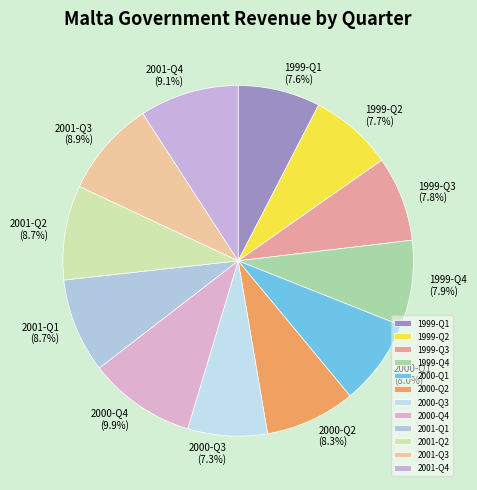

To the nearest percent, what is the difference between the largest and smallest slice percentages?

3%